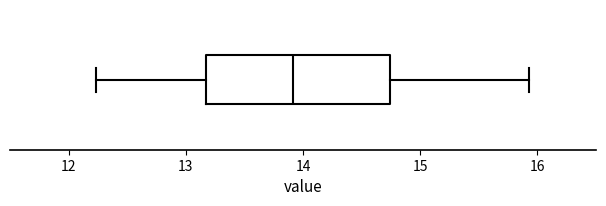

Transcribe this box plot: give where the median line is, the range the box spans, and where the two whiskers end, as read against the x-axis. The values are not printed on the chart, so give them approximately, as read against the axis.

median 13.9, box 13.2 to 14.7, whiskers 12.2 to 15.9